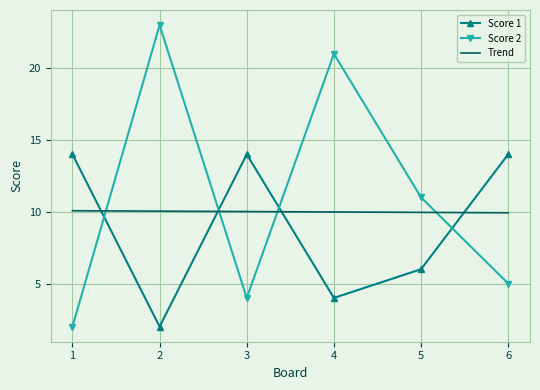

How many times do Score 2 and Score 1 cross each other?

4